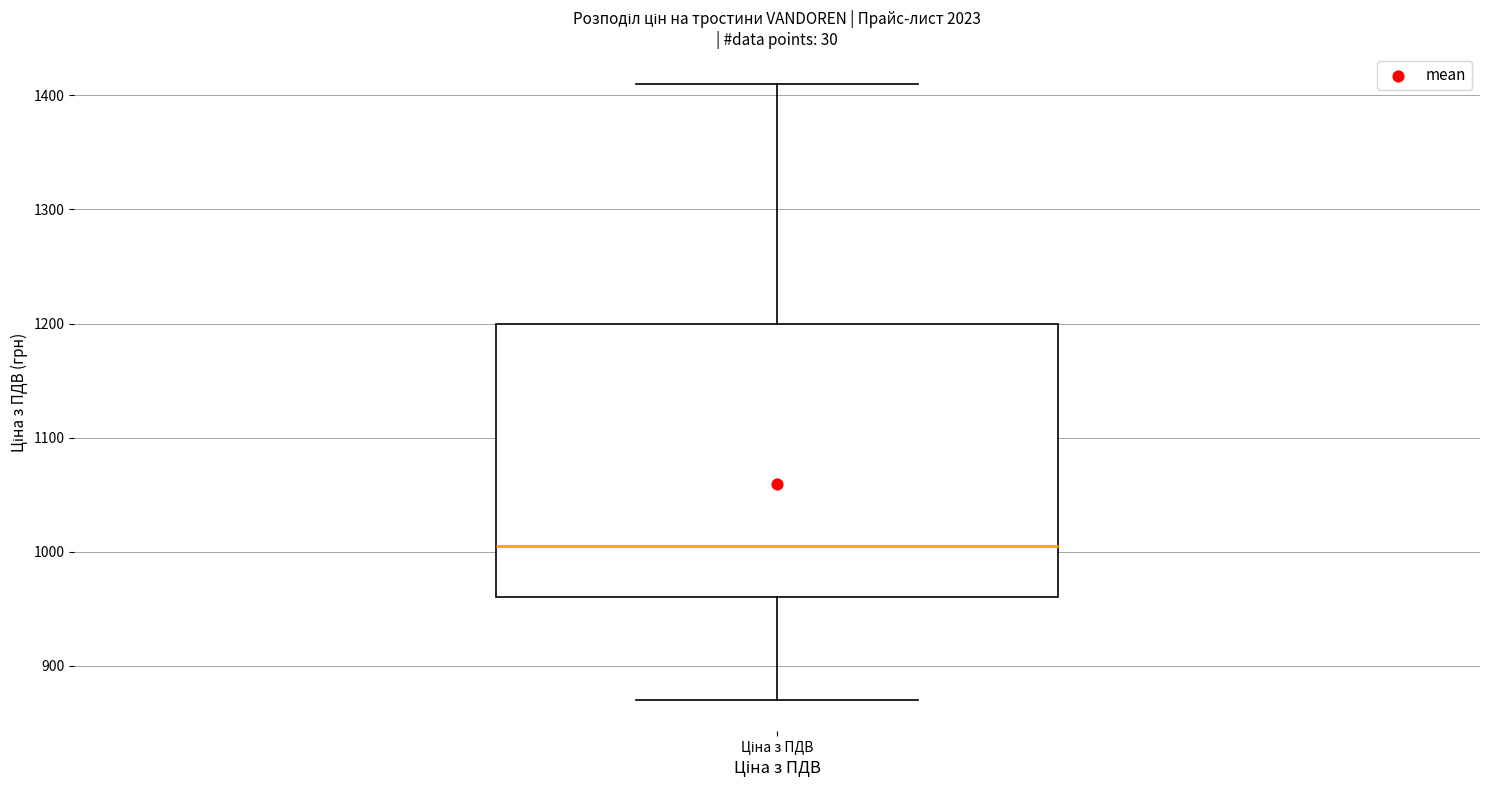

Read this box plot against the y-axis: the position of the median line, the range covered by the box, and the ends of both whiskers. The values are not printed on the chart, so give them approximately, as read against the axis.

median 1010, box 960 to 1200, whiskers 870 to 1410